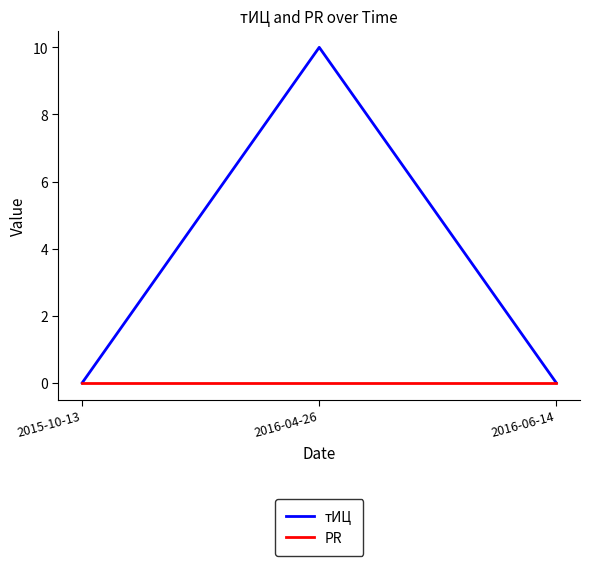

At which label does тИЦ reach its peak?

2016-04-26